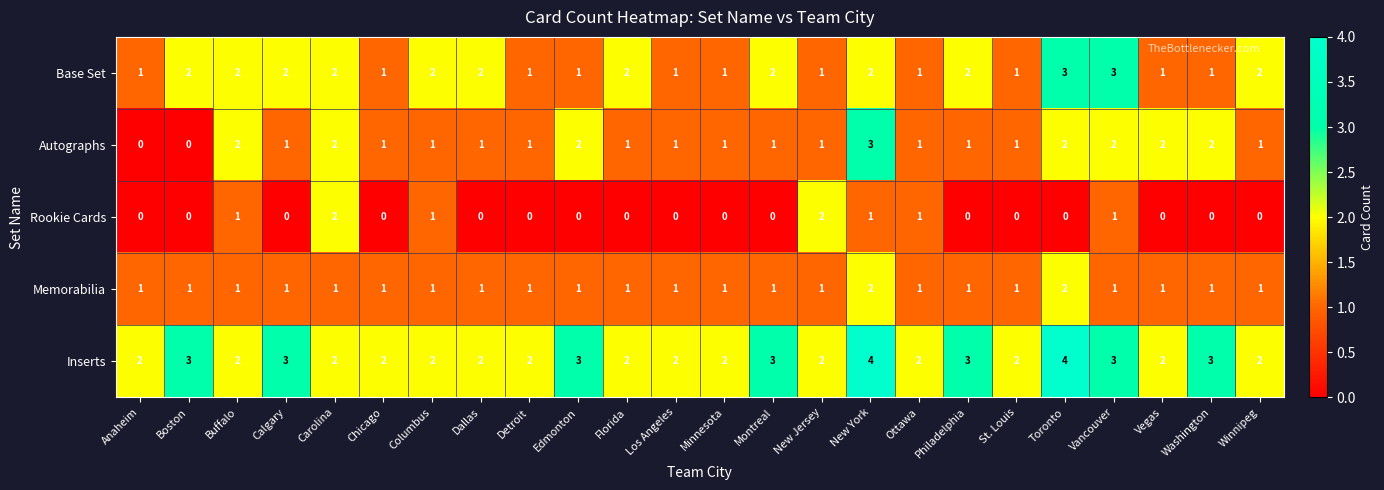

What is the total value across all series at Los Angeles?

5